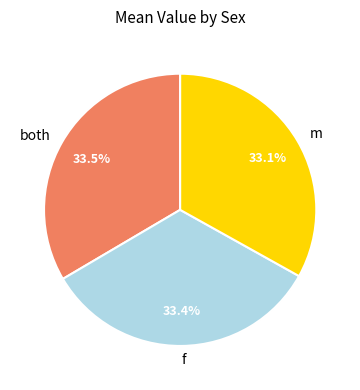

True or false: m accounts for 26% of the total.

False